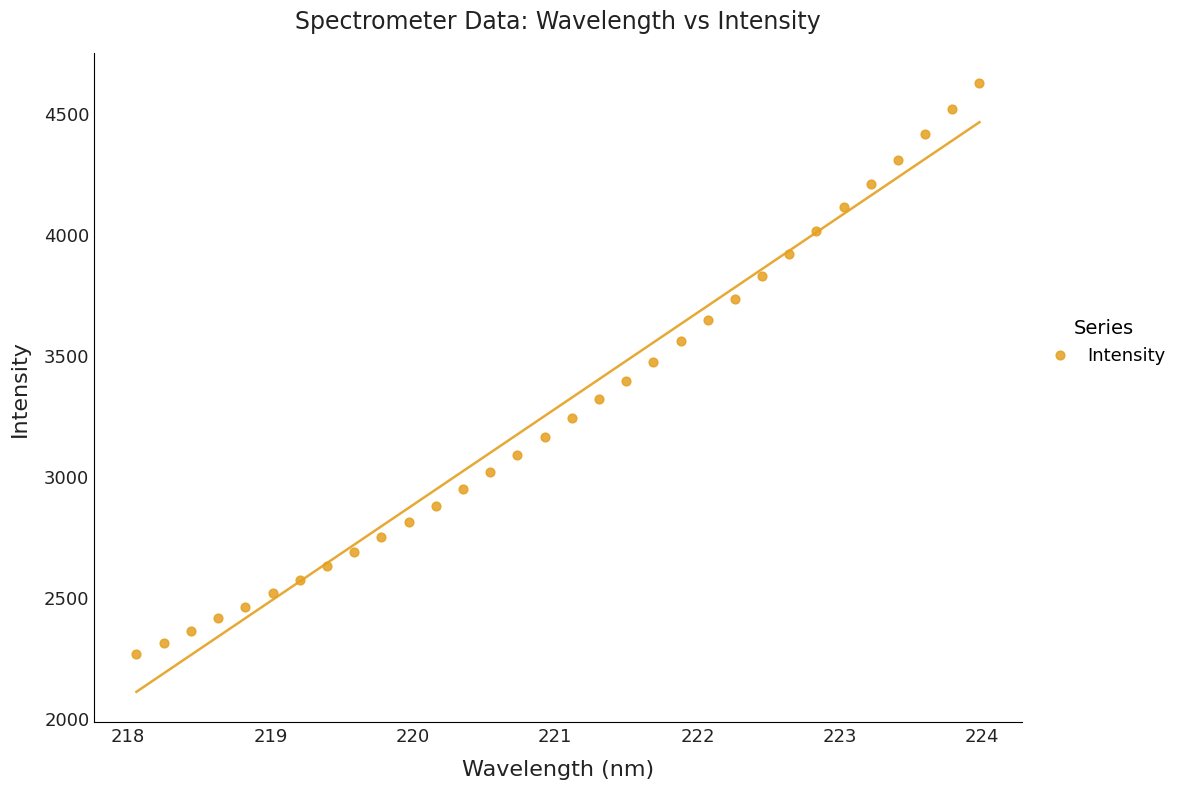

What is the range of Y values (max minus min)?

2358.9